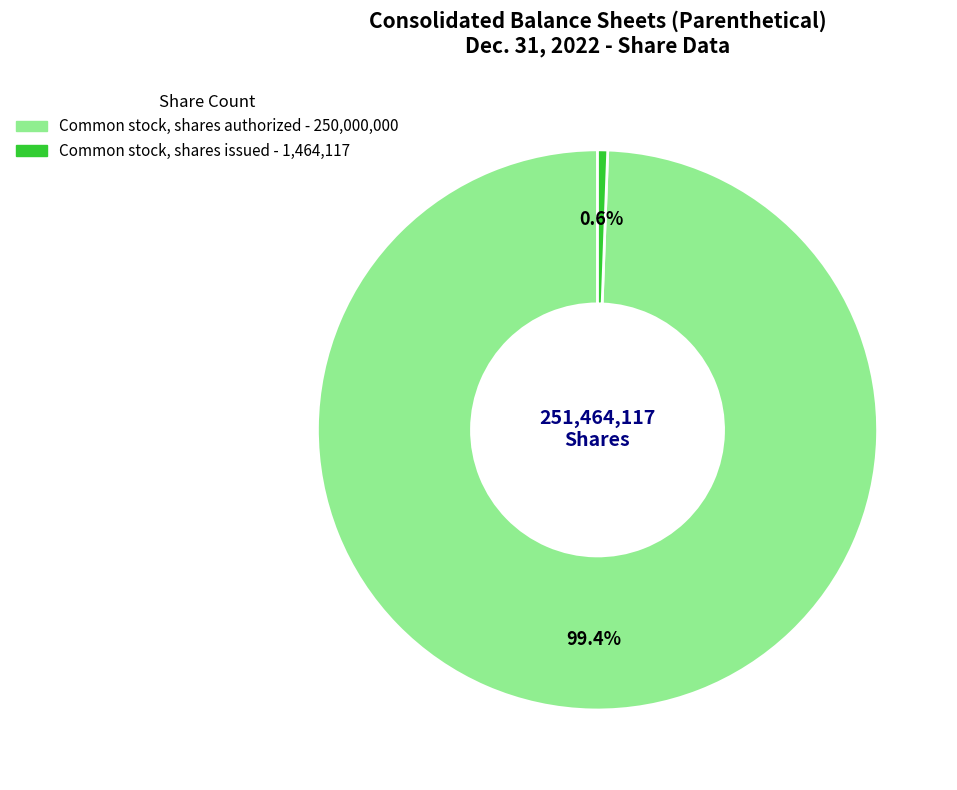

The Common stock, shares issued slice represents 11% of the pie. True or false?

False